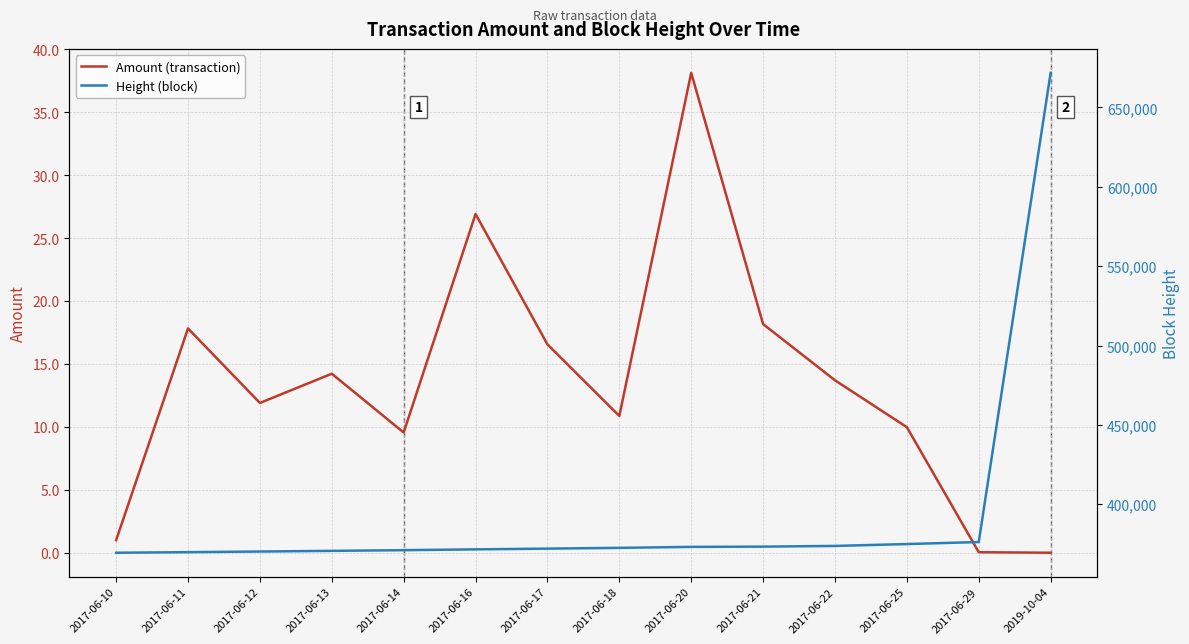

Reading left to right, transcribe all the data shown in this chart.

Amount (transaction): 1.0	17.8	11.9	14.2	9.6	26.9	16.6	10.9	38.1	18.2	13.7	10.0	0.0	0.0
Height (block): 369481.0	369843.0	370240.0	370661.0	371091.0	371604.0	372068.0	372550.0	373170.0	373330.0	373764.0	374948.0	376215.0	671802.0